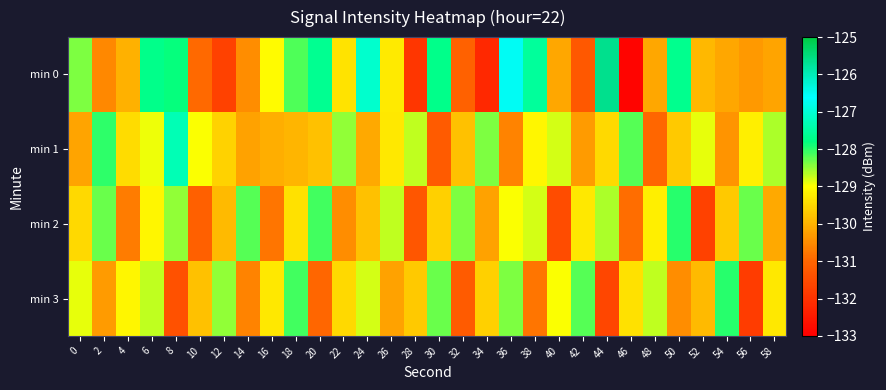

Between 4 and 18, which series saw the biggest shift?

min 0